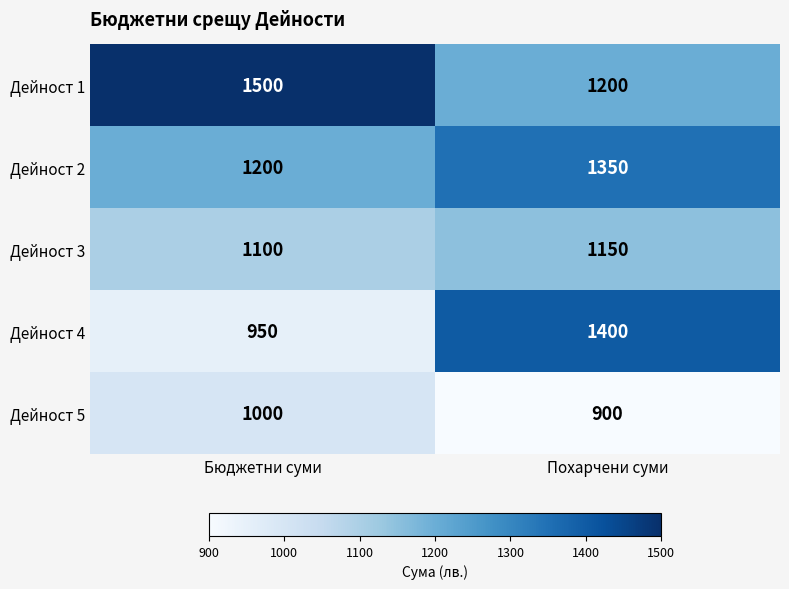

Which series has the largest total across all categories?

Дейност 1